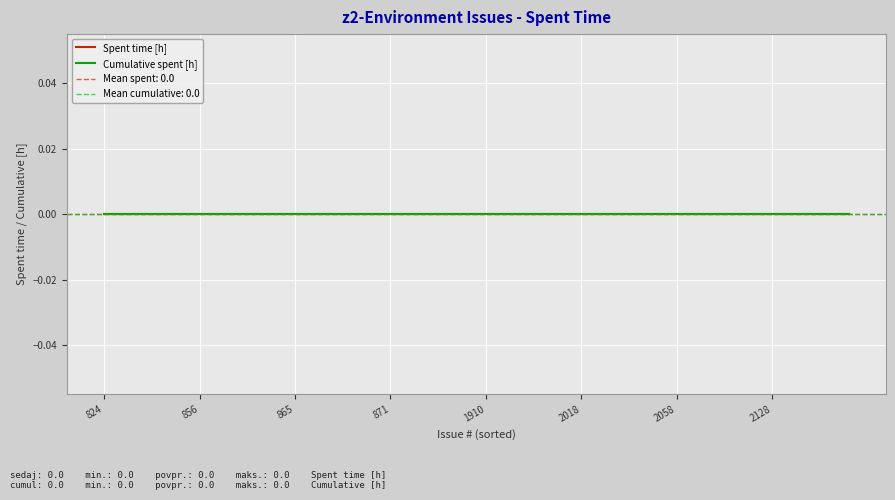

Read the Issue # value at 858, to the nearest 10.

860